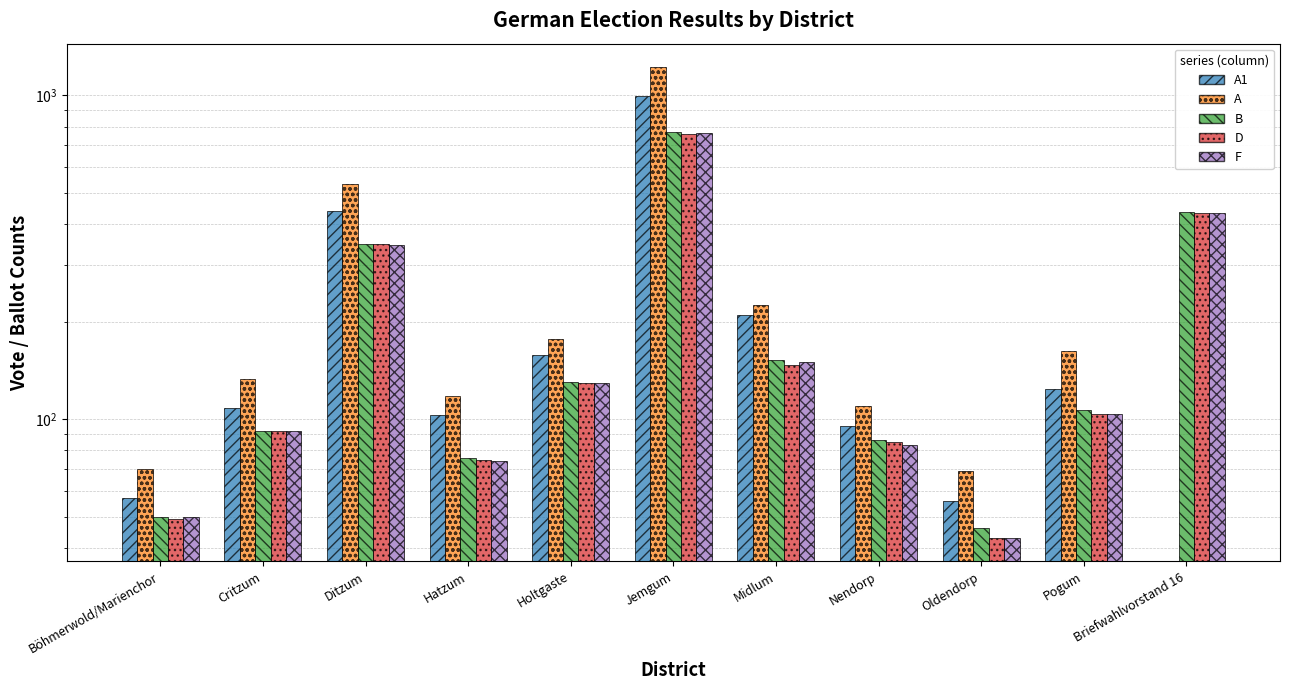

What is the approximate value of A1 at Holtgaste, to the nearest 10?

160